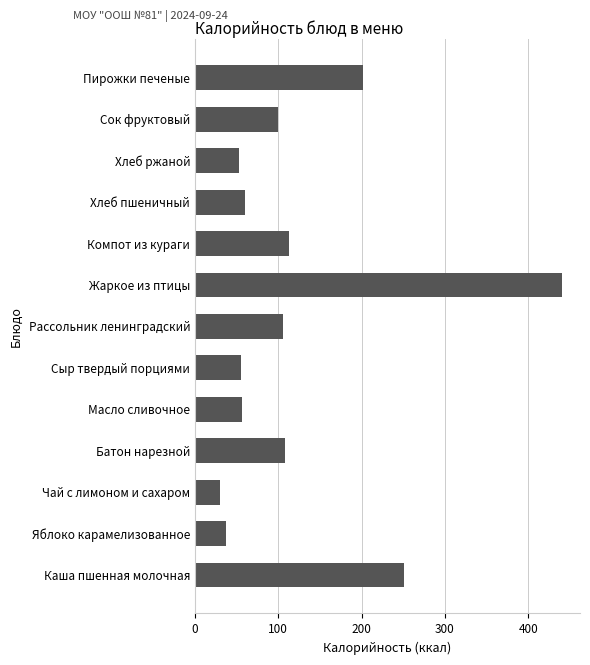

The chart shows a value of 96.5 at Хлеб пшеничный. True or false?

False